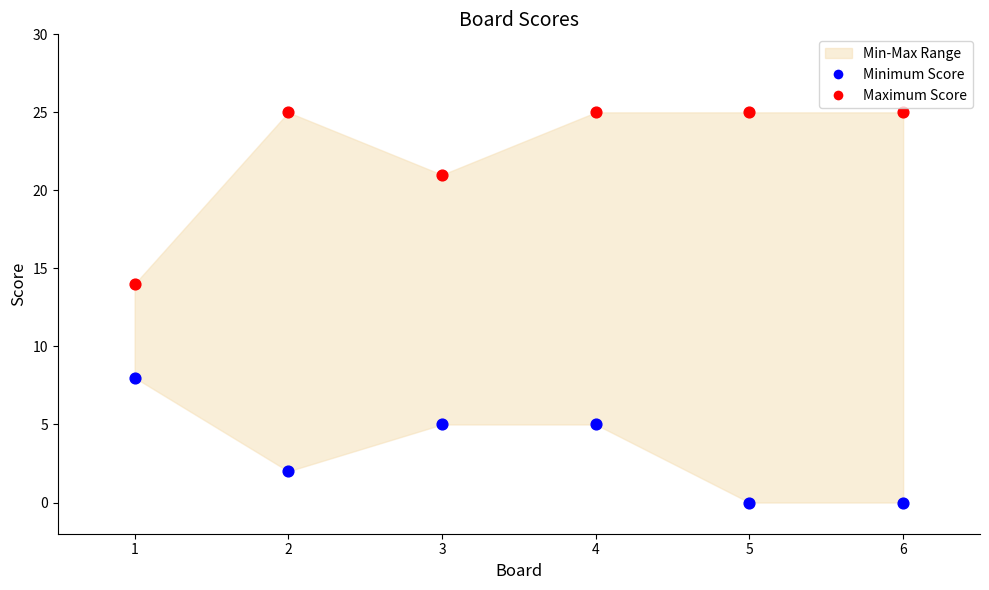

In the Maximum Score series, what Y value is closest to 19?

21